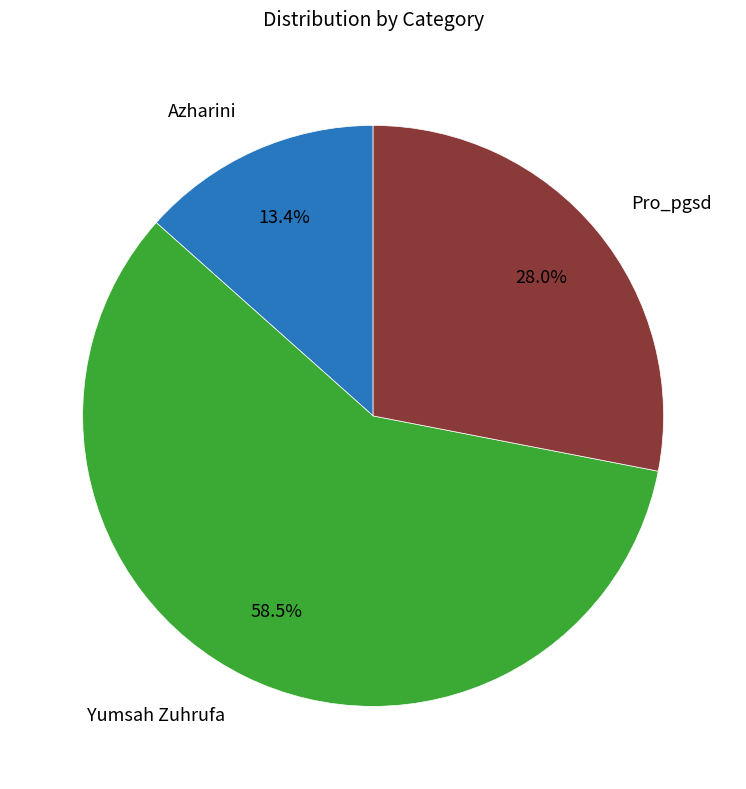

Is there any slice that represents more than half of the pie?

Yes